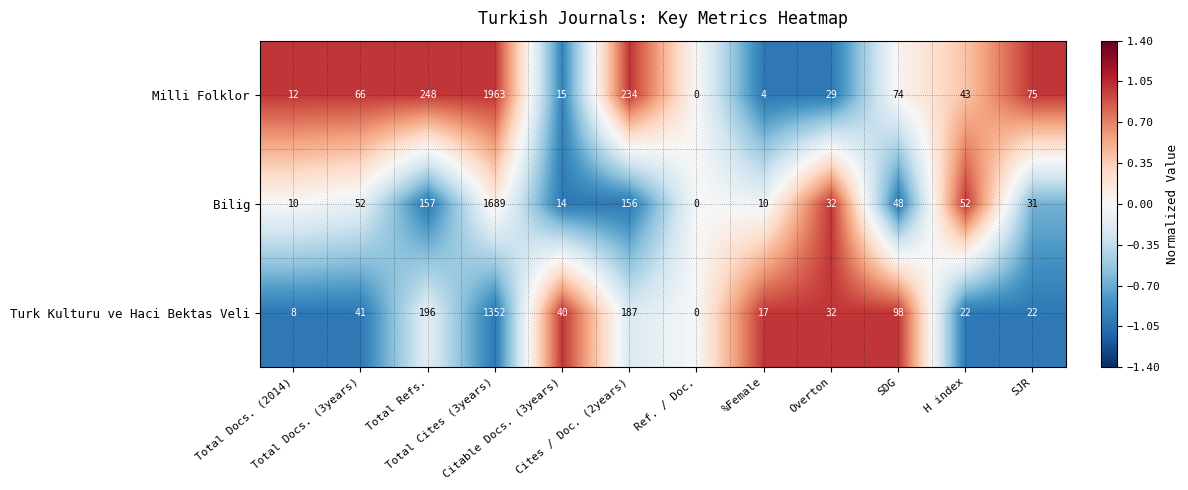

Which category has the highest value across all series?

Total Cites (3years)